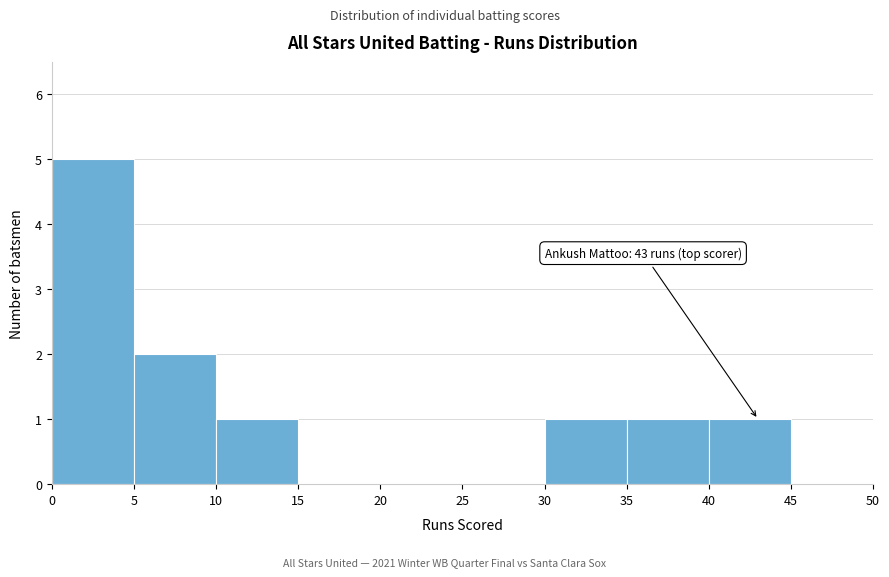

Over which range of the x-axis is the bar tallest?

0 to 5